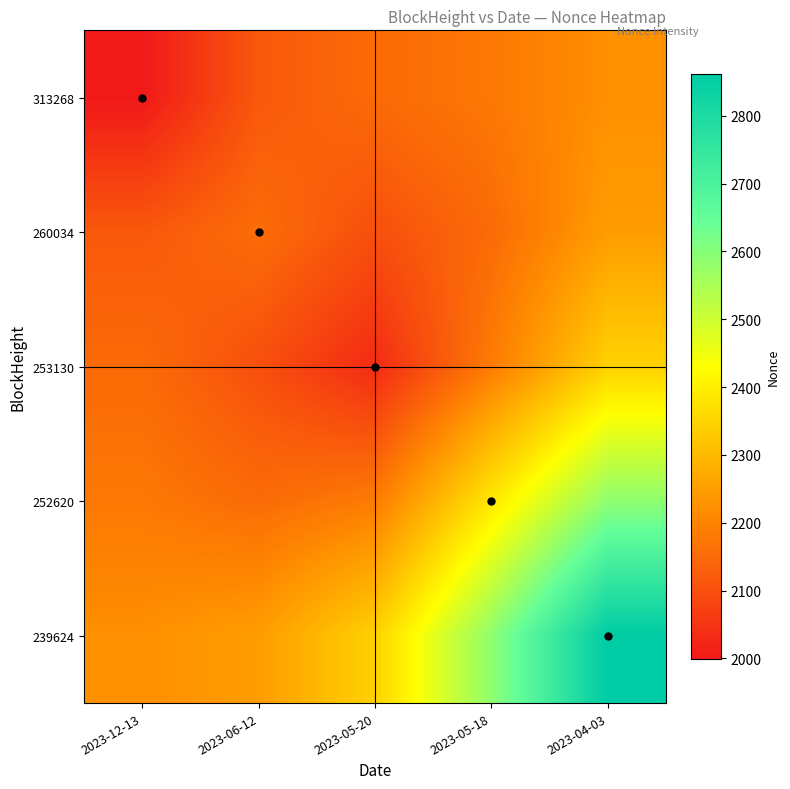

Reading right to left, extract all data points from this chart.

313268: 2023-04-03=2221.7	2023-05-18=2177.6	2023-05-20=2152.8	2023-06-12=2117.6	2023-12-13=1998.5
260034: 2023-04-03=2245.5	2023-05-18=2153.7	2023-05-20=2101.6	2023-06-12=2155.3	2023-12-13=2117.6
253130: 2023-04-03=2344.9	2023-05-18=2183.3	2023-05-20=2032.9	2023-06-12=2101.6	2023-12-13=2152.8
252620: 2023-04-03=2586.5	2023-05-18=2386.4	2023-05-20=2183.3	2023-06-12=2153.7	2023-12-13=2177.6
239624: 2023-04-03=2861.7	2023-05-18=2586.5	2023-05-20=2344.9	2023-06-12=2245.5	2023-12-13=2221.7